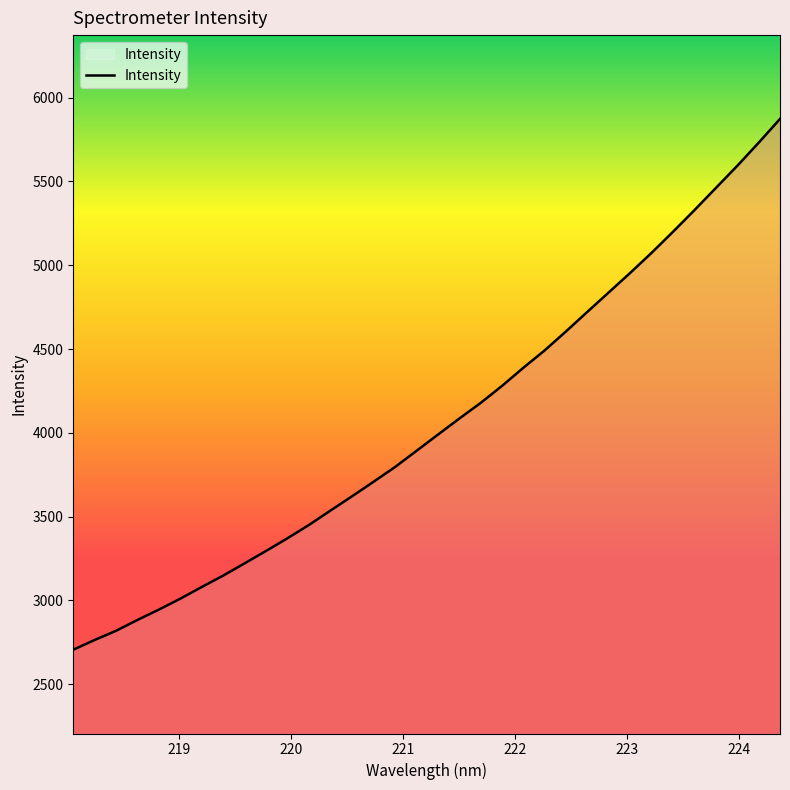

What is the minimum value shown in the chart?

2706.4